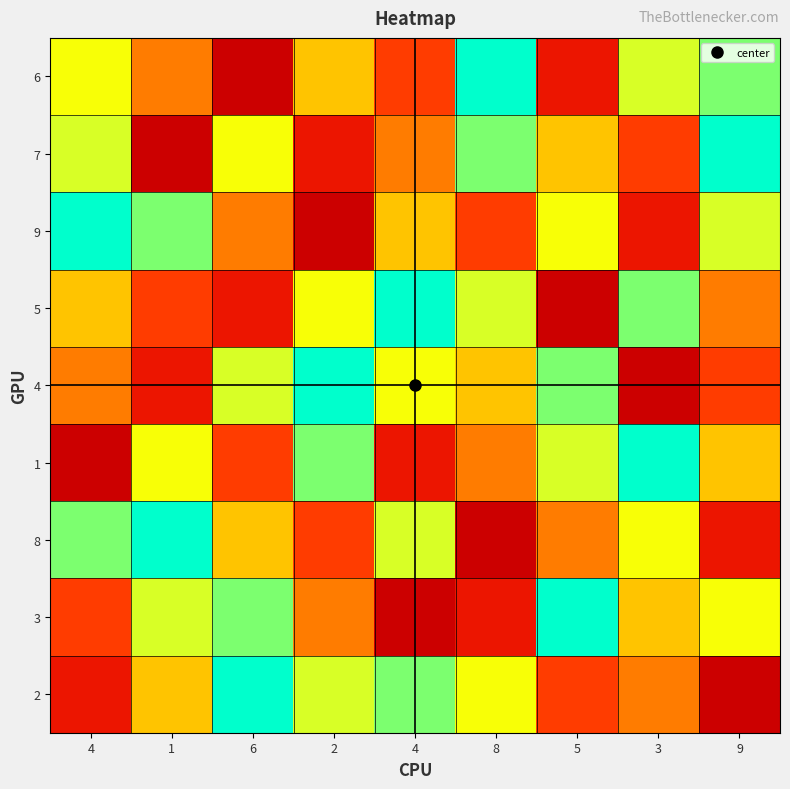

At how many categories does at least one series exceed 5?

9